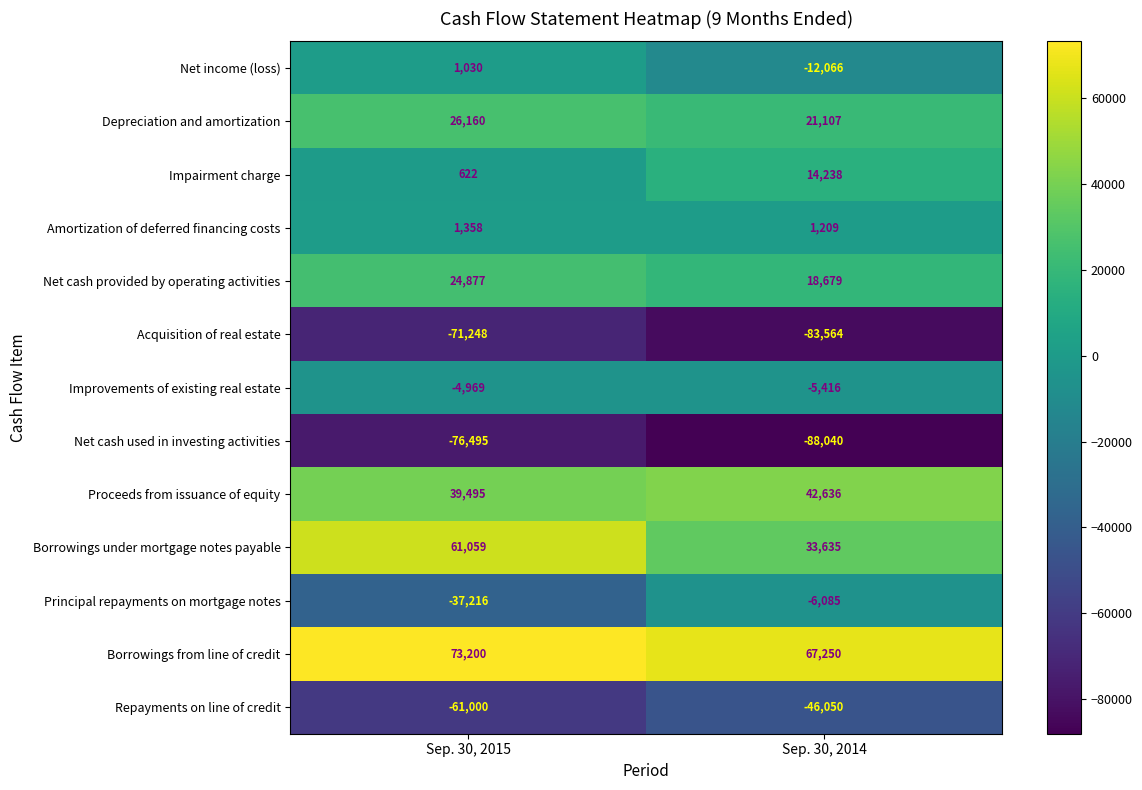

At which category is the sum across all series the highest?

Sep. 30, 2015